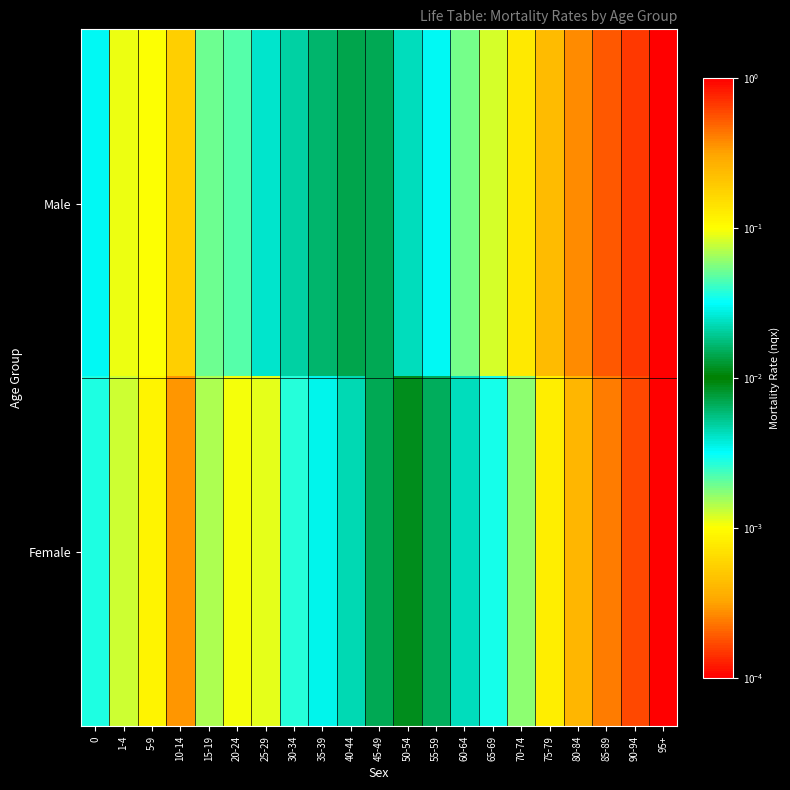

Count the number of categories in the chart.

21